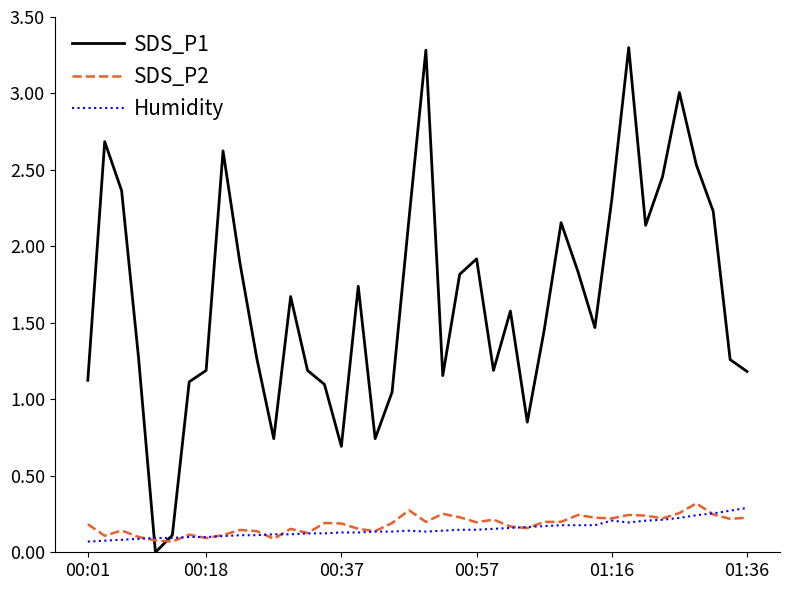

Which series has the largest total across all categories?

SDS_P1